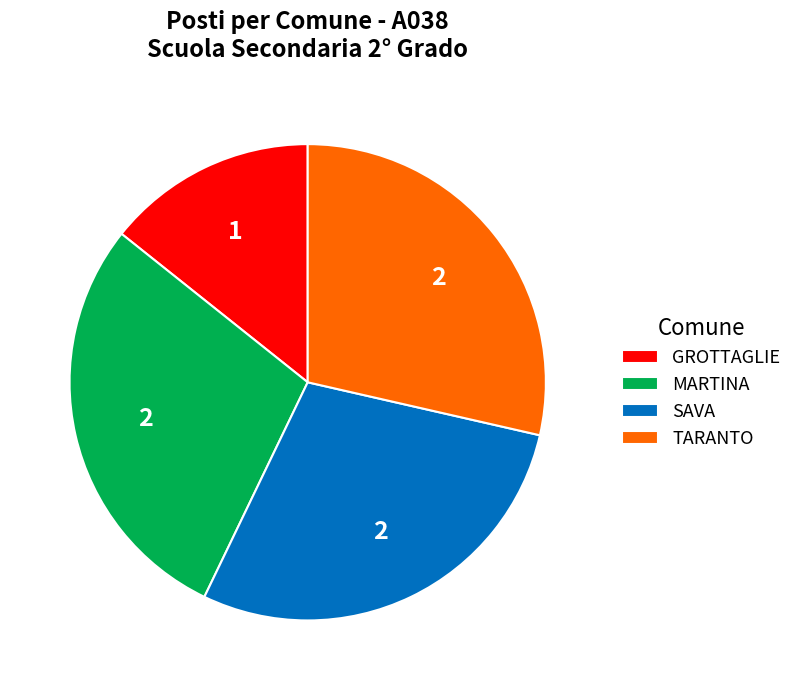

Does any single category account for the majority?

No